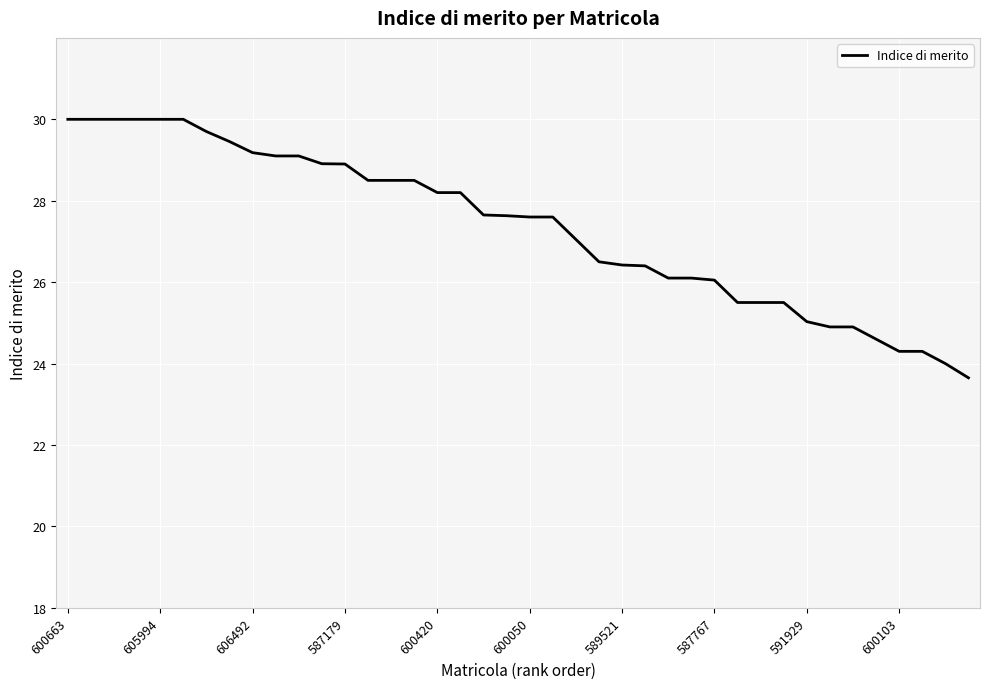

What is the maximum value shown in the chart?

30.0